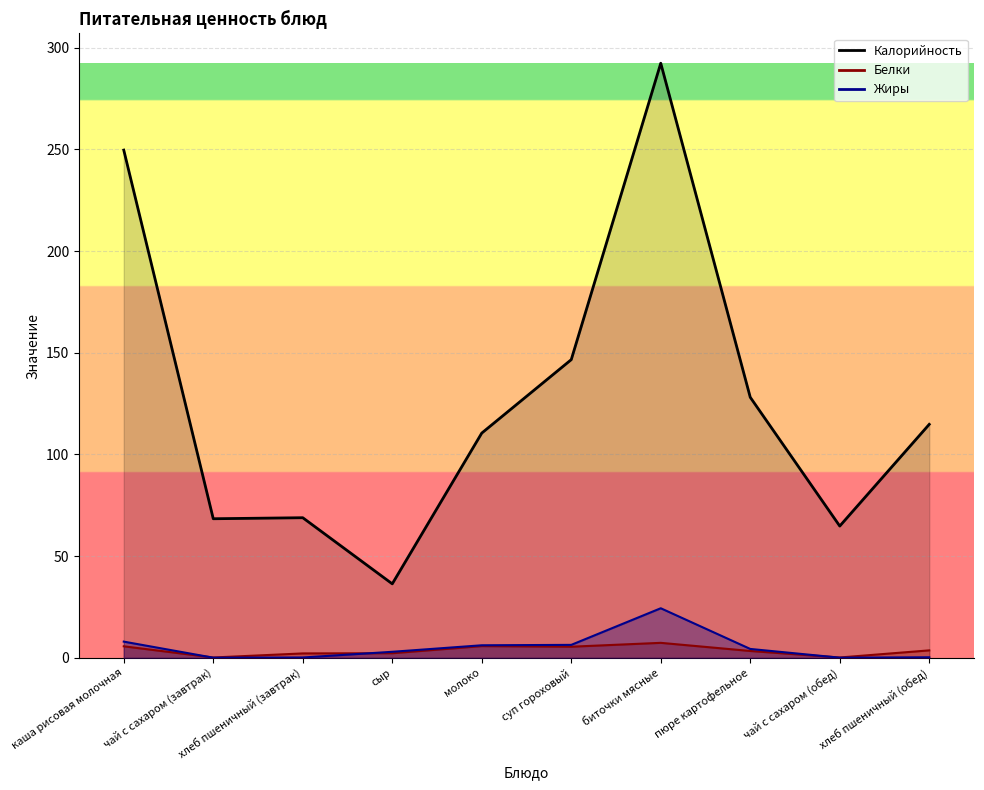

What is the sum of all Калорийность values?

1280.4